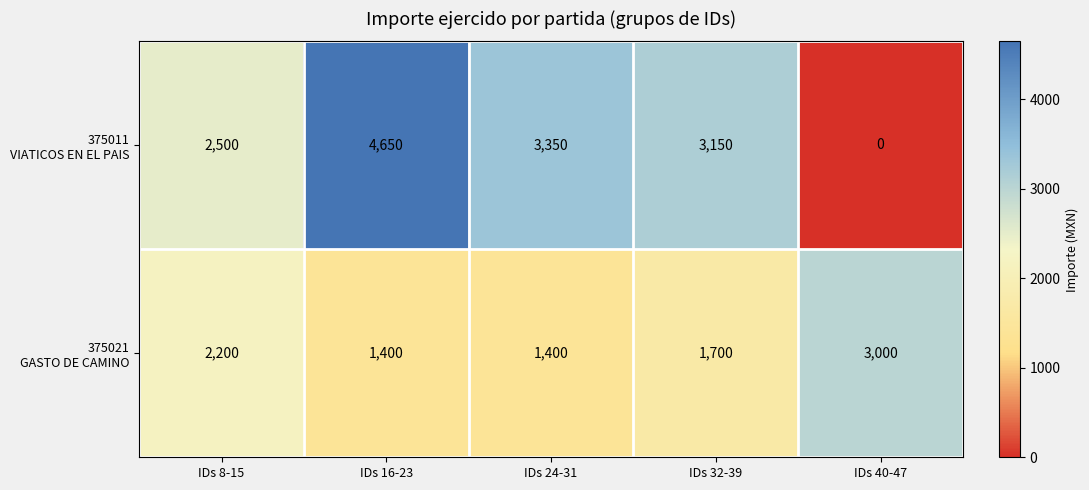

At how many categories does at least one series exceed 808?

5